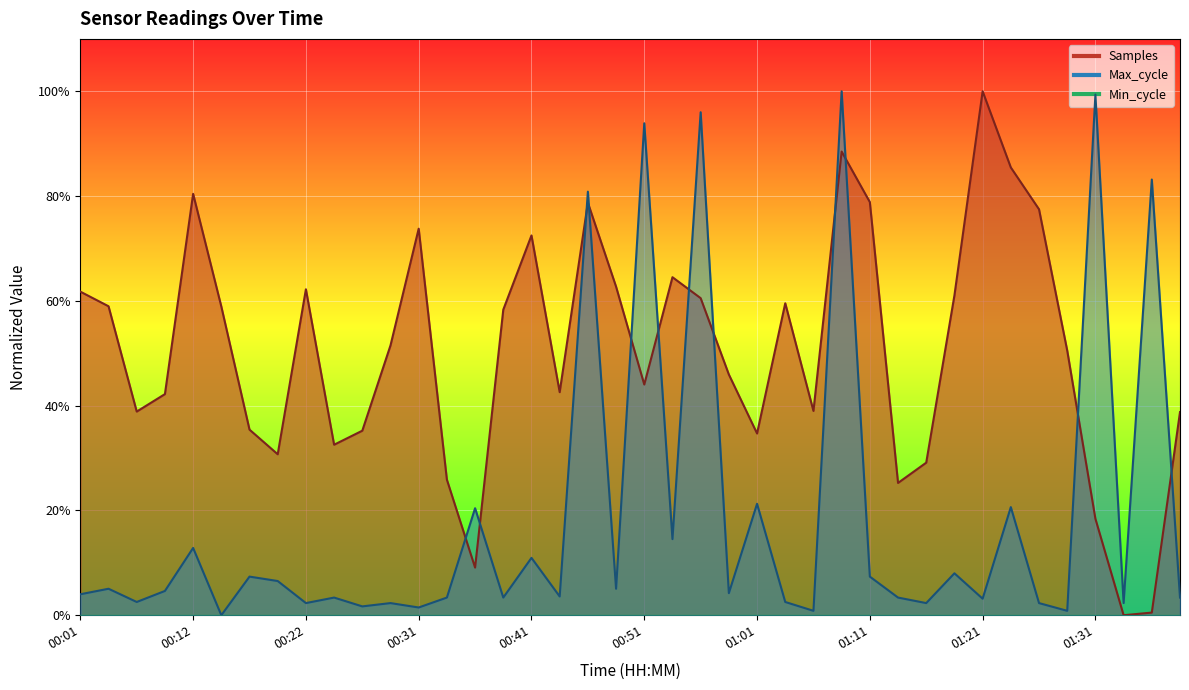

The value of Samples at 01:21 is 28.5. True or false?

False